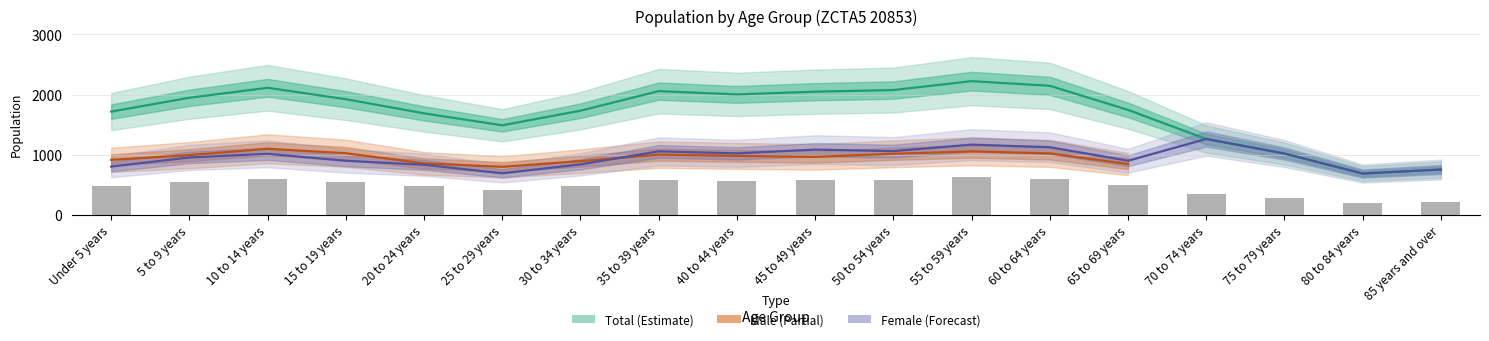

Are the bars horizontal?

No